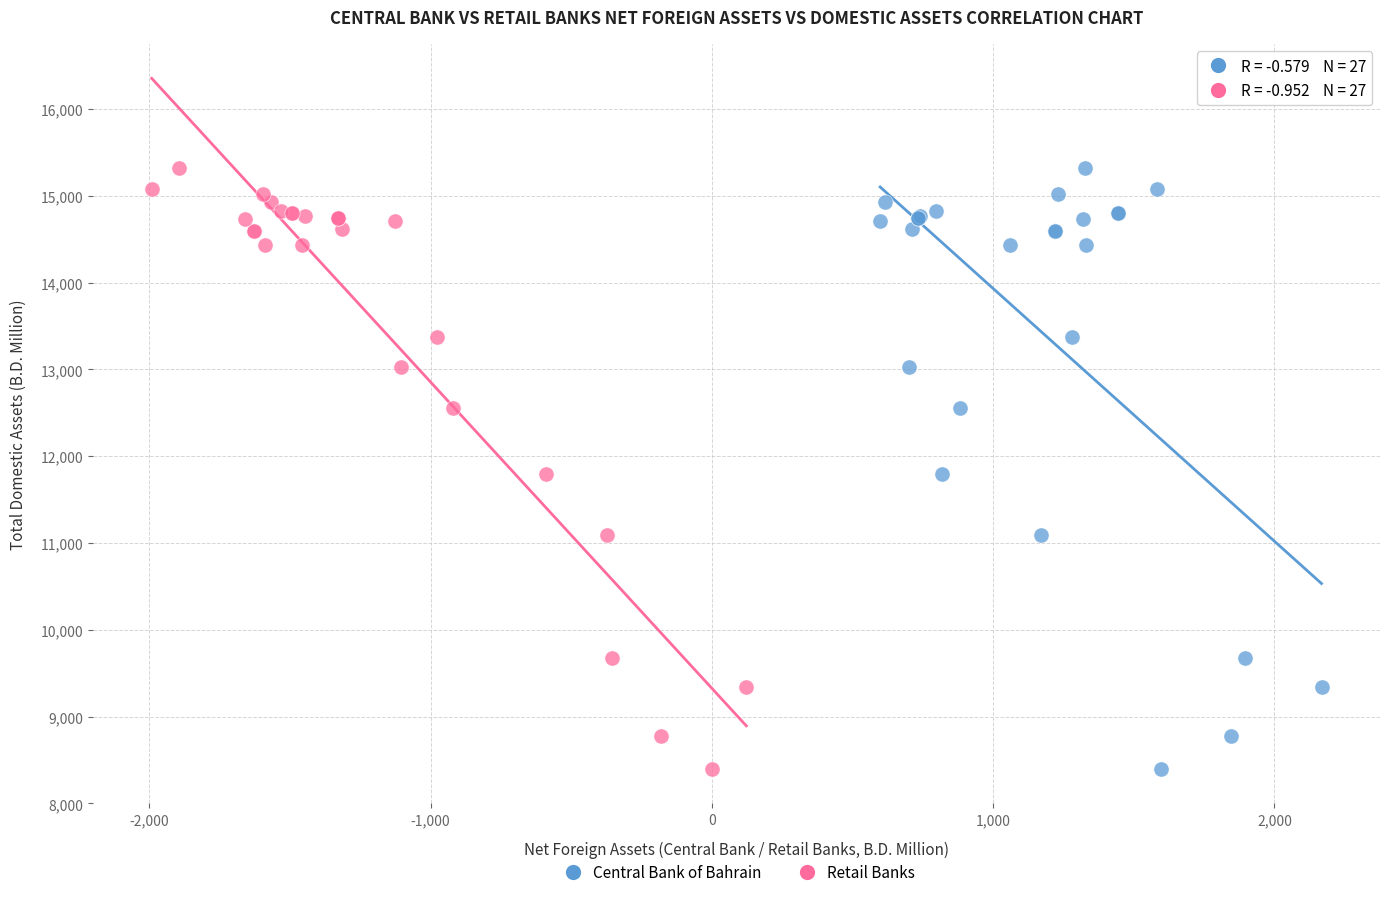

What are all the series names shown in the legend?

Central Bank of Bahrain, Retail Banks